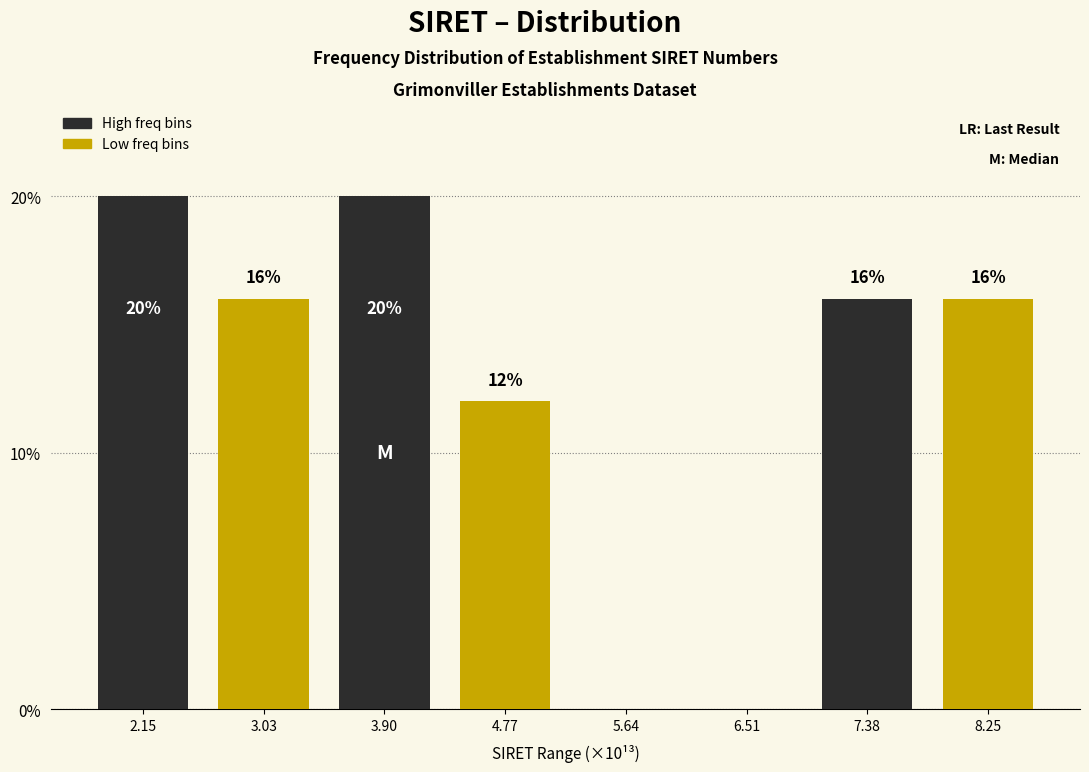

Reading left to right, list all the values displayed in this chart.

2.15=20	3.03=16	3.90=20	4.77=12	5.64=0	6.51=0	7.38=16	8.25=16